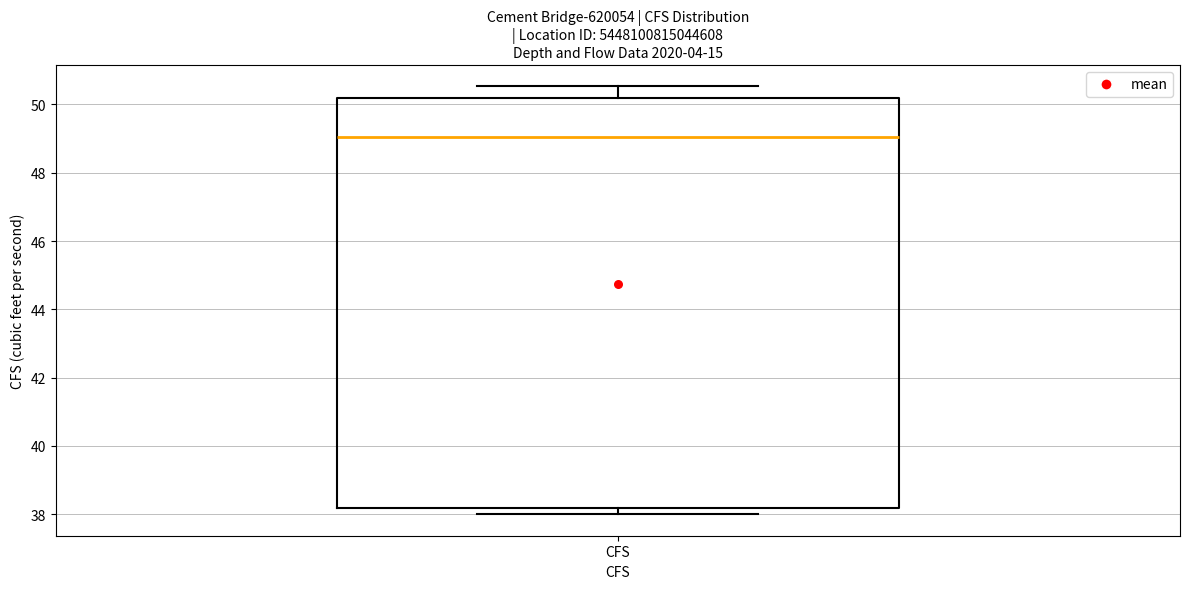

Where is the lower edge of the box for CFS on the y-axis? The values are not printed on the chart, so give them approximately, as read against the axis.

38.2